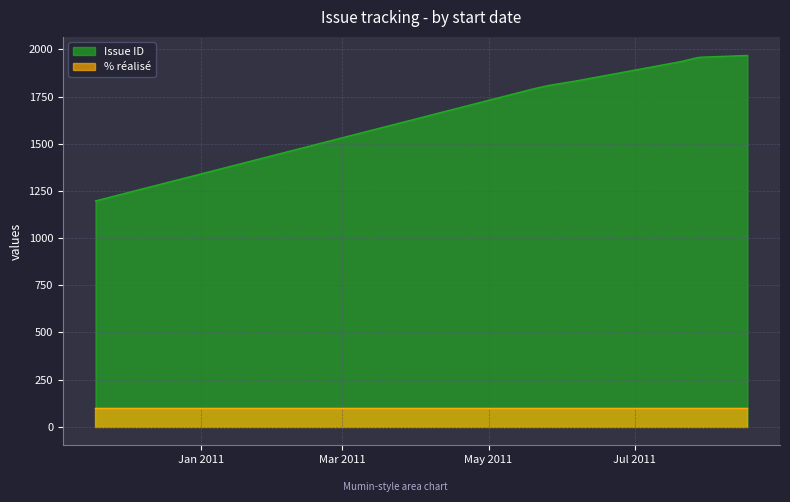

What is the average value?

1823